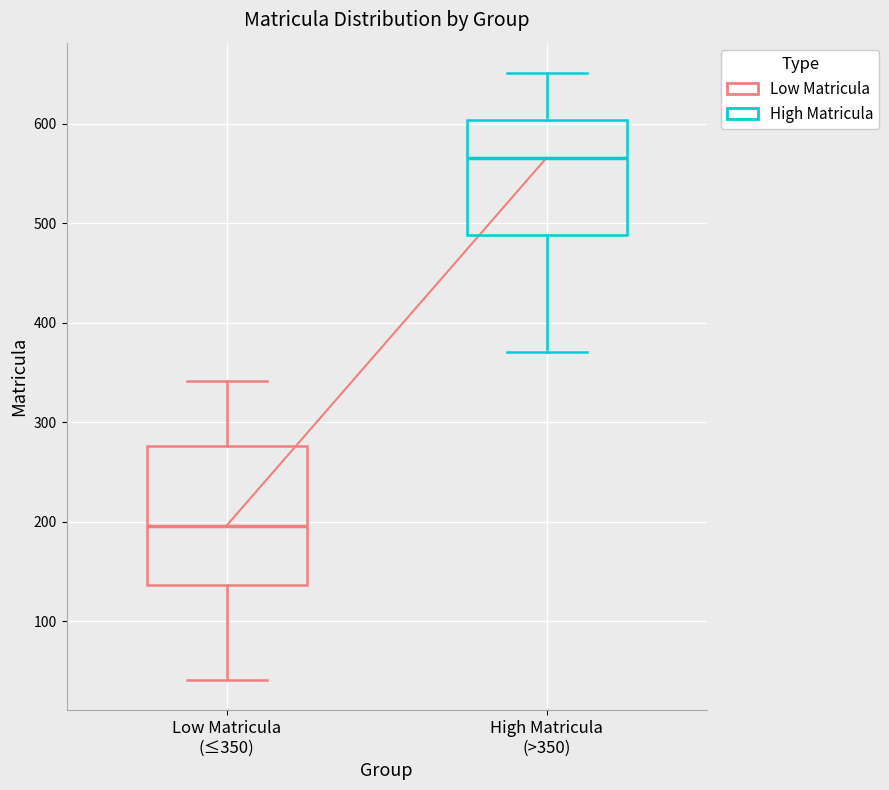

Reading left to right, read every box against the y-axis: the position of its median line, the range the box covers, and the ends of its whiskers. The values are not printed on the chart, so give them approximately, as read against the axis.

Low Matricula (≤350): median 200, box 140 to 280, whiskers 40 to 340
High Matricula (>350): median 570, box 490 to 600, whiskers 370 to 650